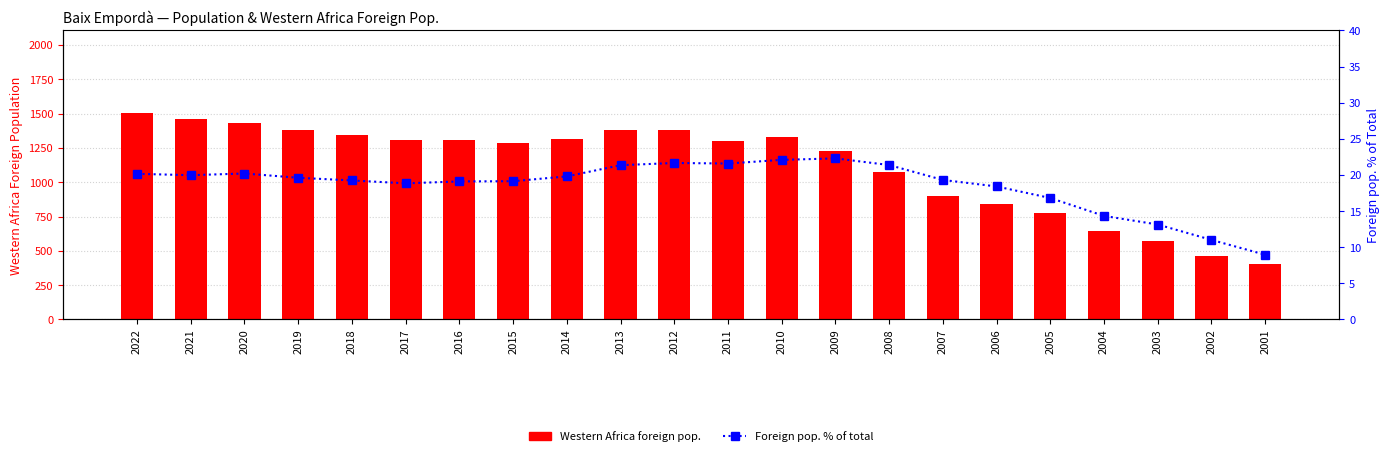

Where is Foreign pop. % of total nearest to the value 15?

2004